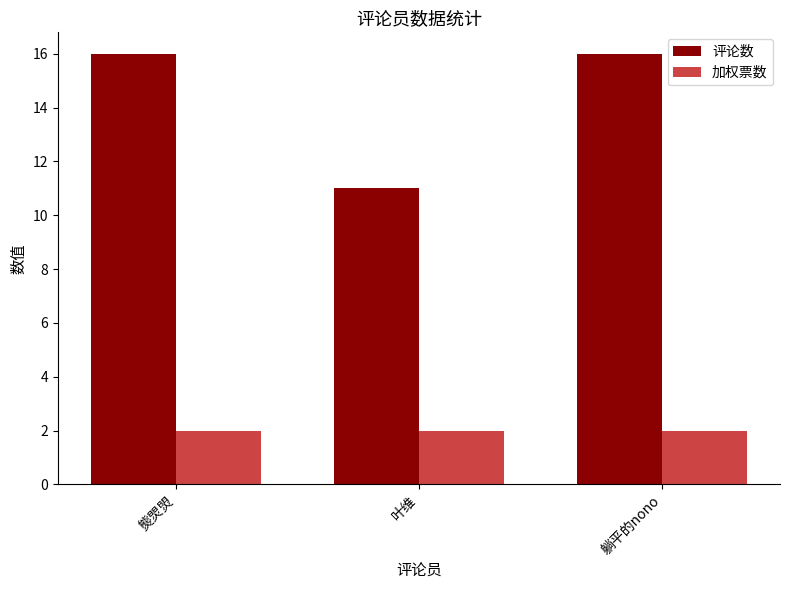

What is the highest value of the 评论数 series?

16